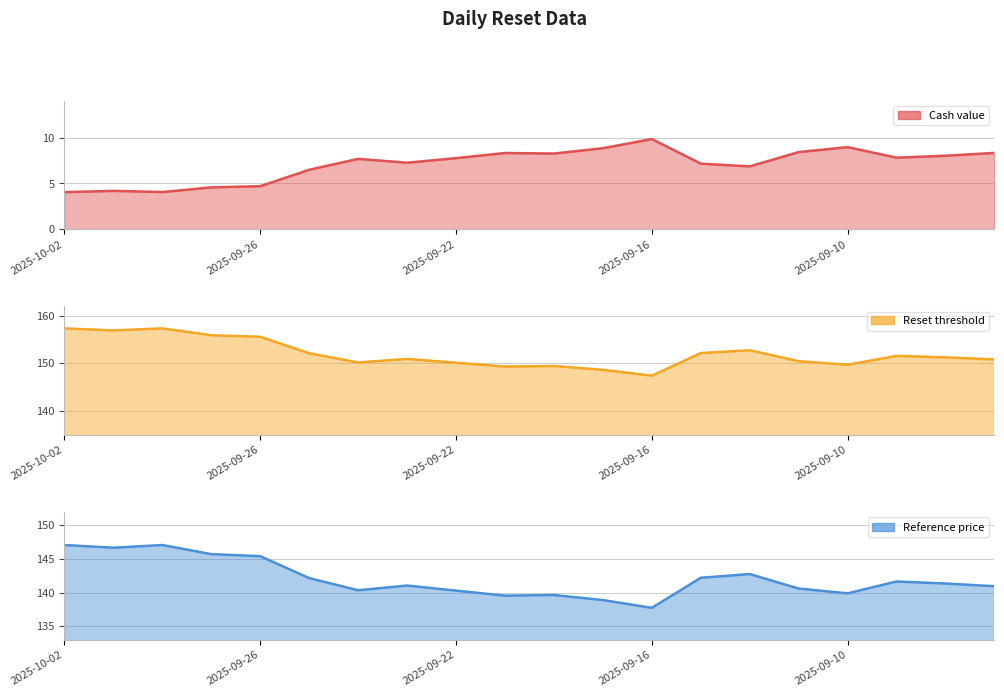

Reading right to left, extract all data points from this chart.

Cash value: 8.3	8.0	7.8	9.0	8.4	6.9	7.2	9.8	8.8	8.3	8.3	7.8	7.3	7.7	6.5	4.7	4.6	4.1	4.2	4.0
Reset threshold: 150.8	151.2	151.6	149.7	150.4	152.7	152.2	147.4	148.6	149.4	149.3	150.1	150.9	150.2	152.1	155.6	155.9	157.3	156.9	157.3
Reference price: 140.9	141.3	141.7	139.9	140.6	142.8	142.2	137.8	138.9	139.7	139.6	140.3	141.1	140.3	142.2	145.4	145.7	147.1	146.7	147.1